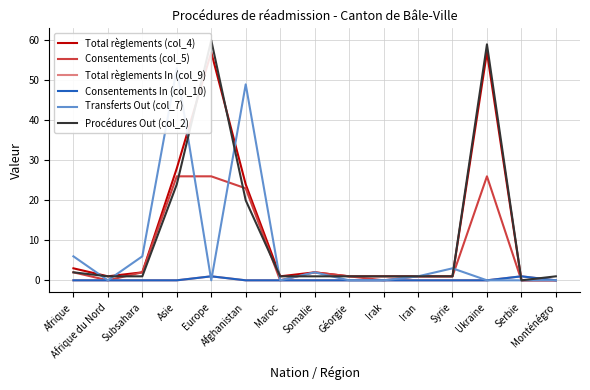

What is the difference between the second highest and minimum values in the Total règlements (col_4) series?

57